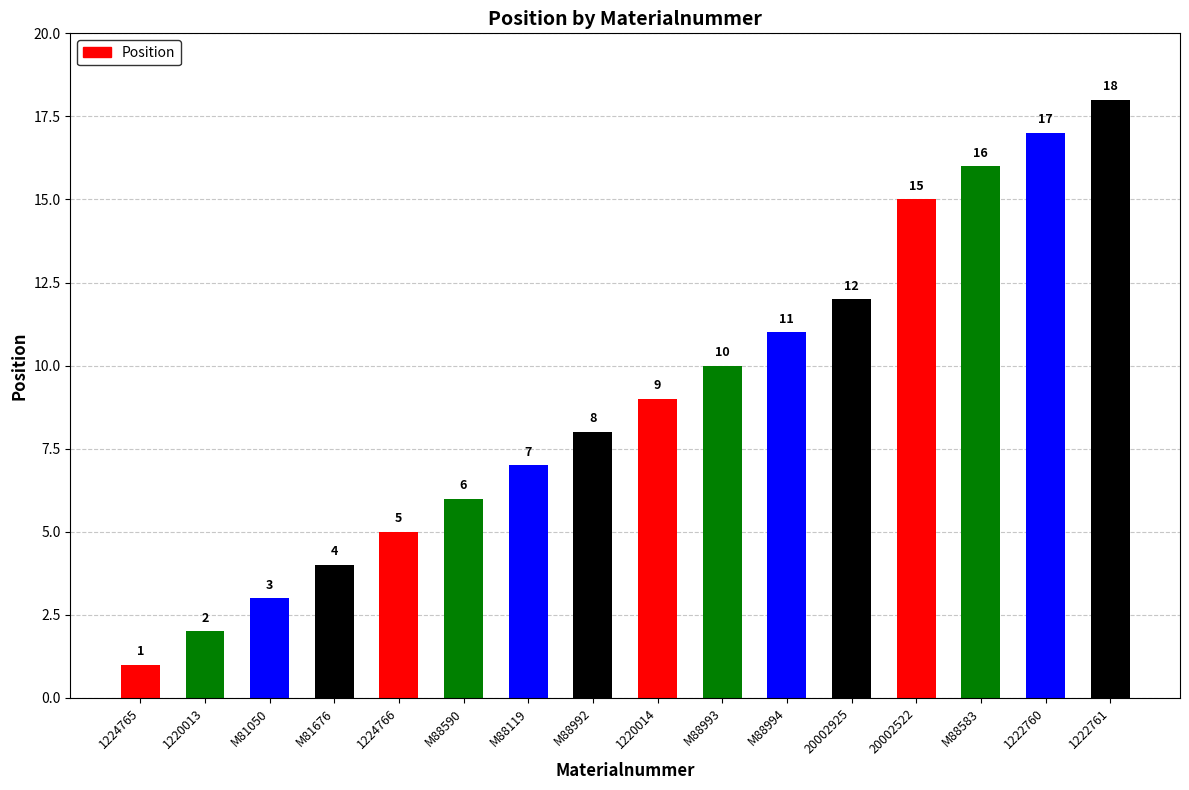

What is the difference between the values at 1220014 and 1224765?

8